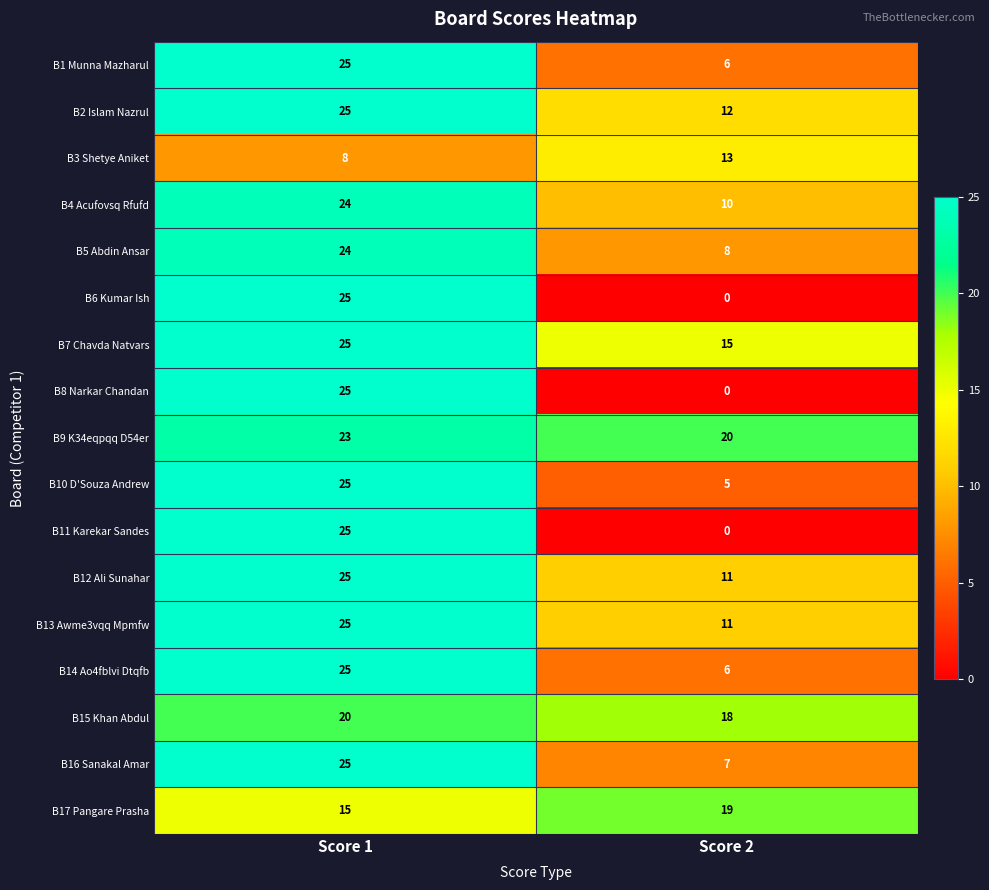

Which series has the largest total across all categories?

B9 K34eqpqq D54er